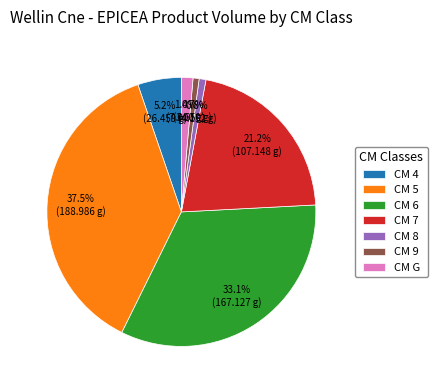

Does any single category account for the majority?

No